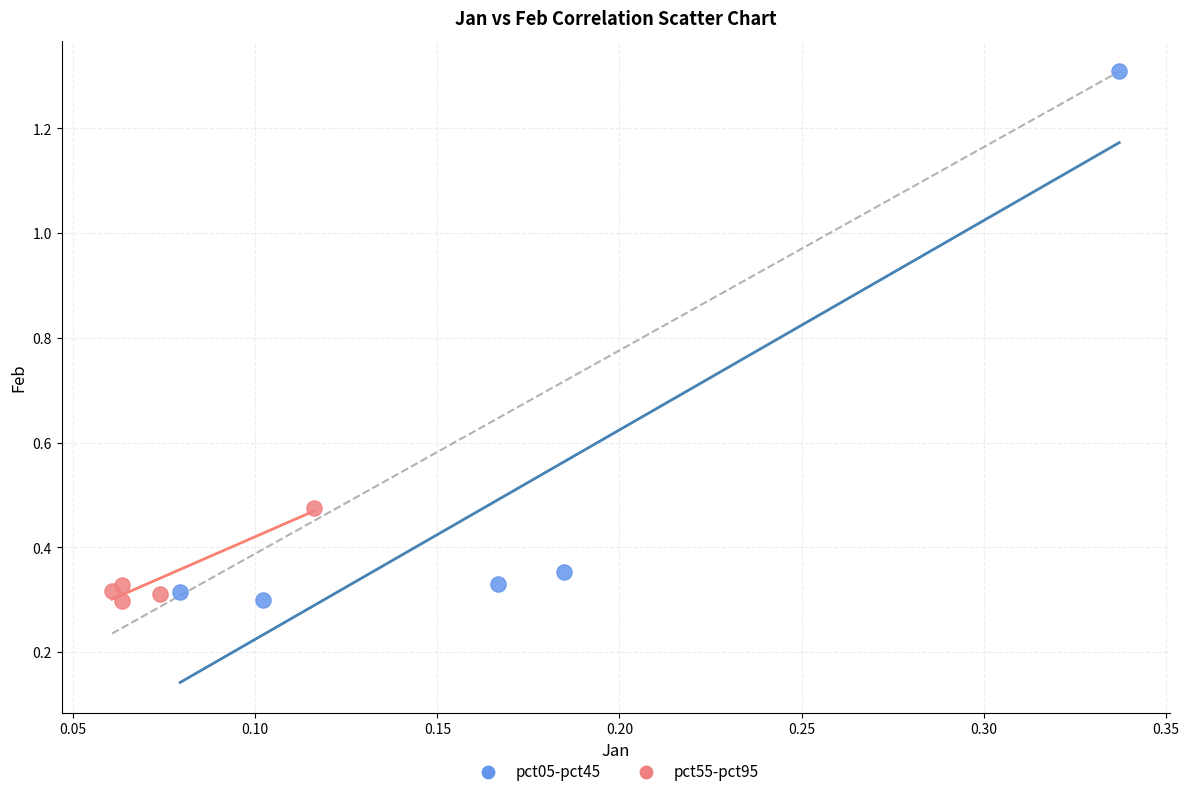

Which series has the widest spread of Y values?

pct05-pct45